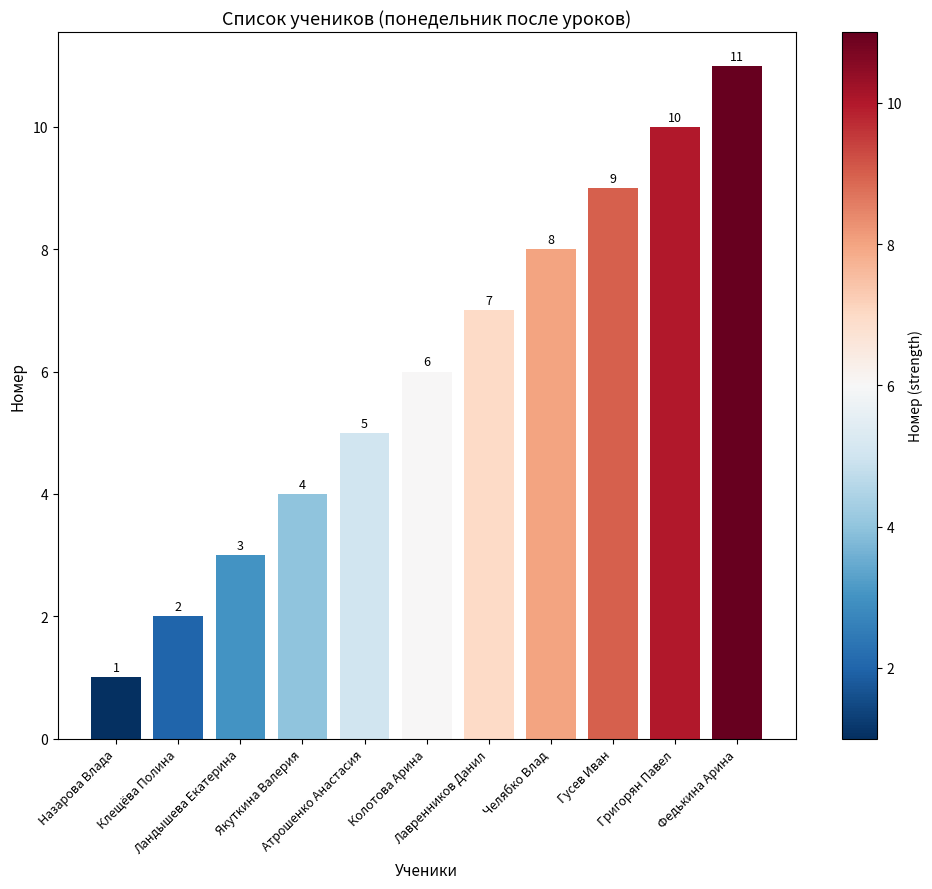

How many values are between 3 and 9?

7